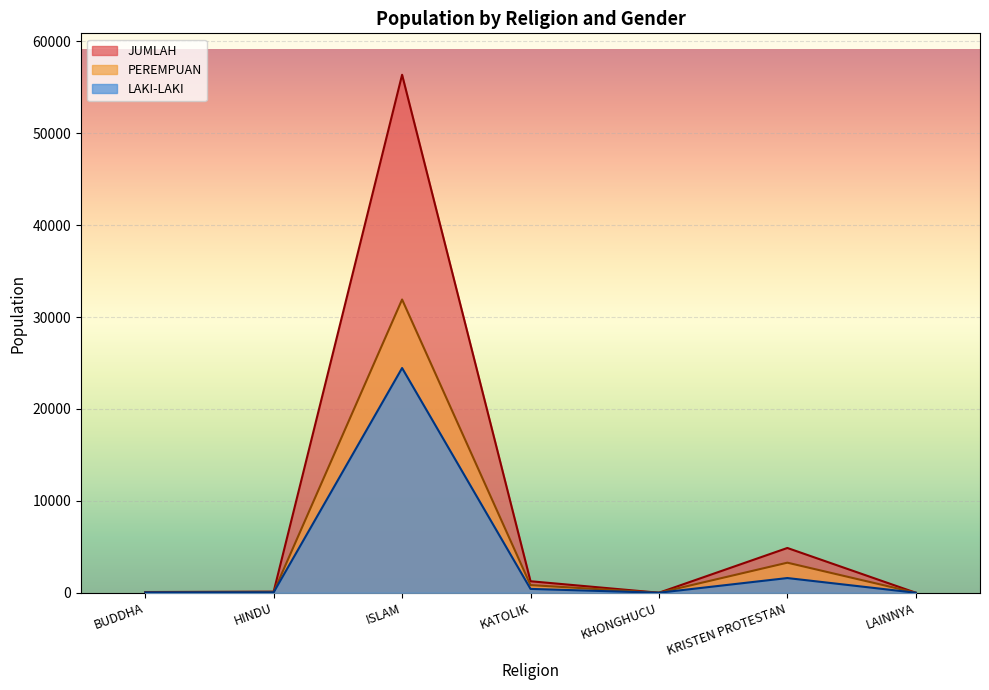

Rank the categories by PEREMPUAN value from highest to lowest.

ISLAM, KRISTEN PROTESTAN, KATOLIK, HINDU, BUDDHA, LAINNYA, KHONGHUCU